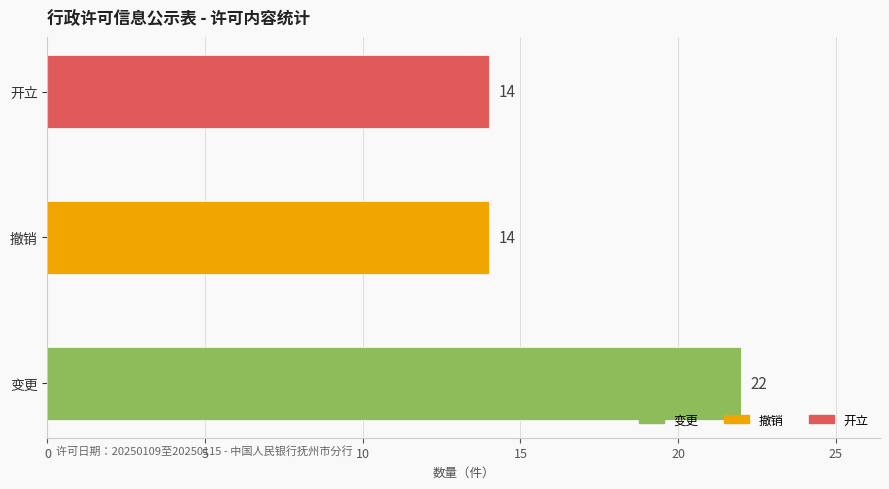

What is the difference between the maximum and minimum values?

8